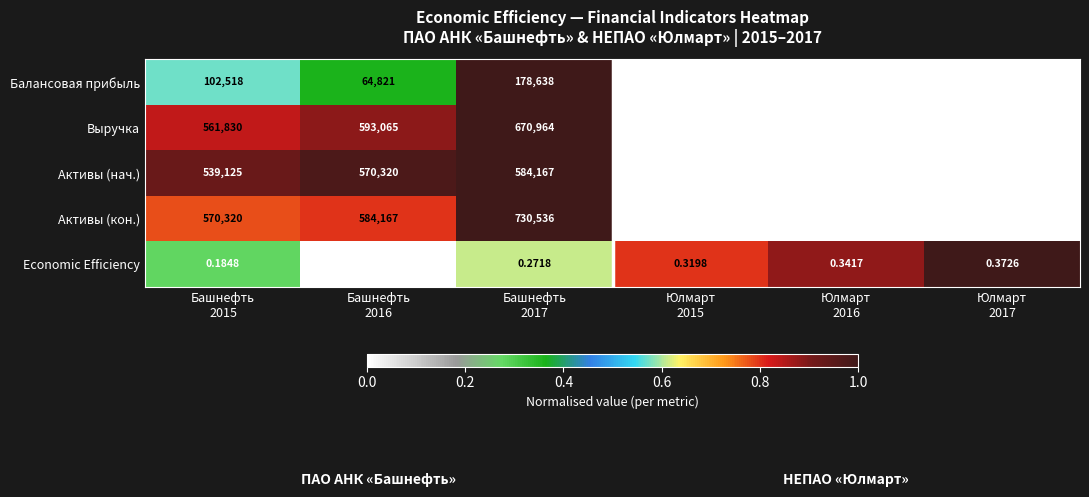

Which series has the widest spread of values?

Активы (кон.)